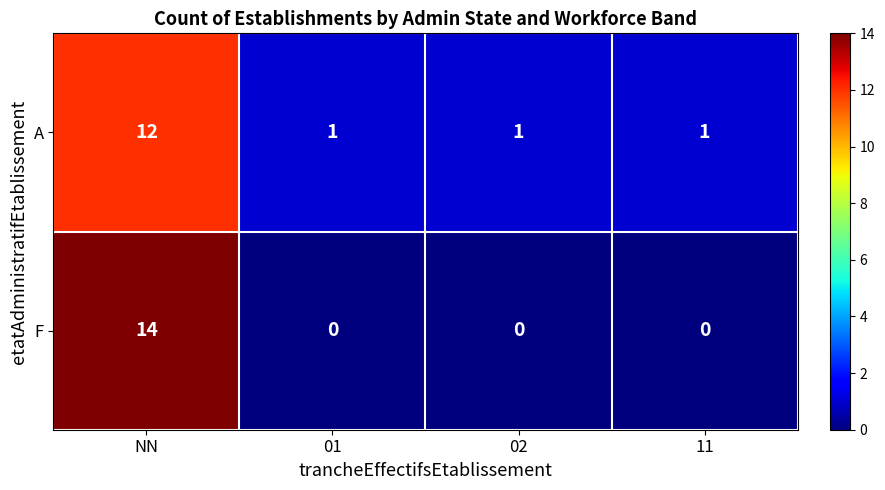

What is the spread (max minus min) of values at 01?

1